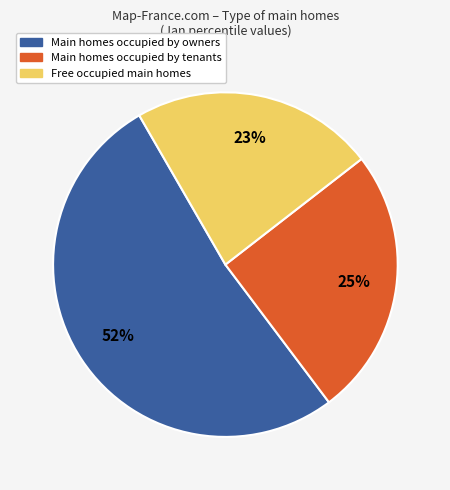

Is there any slice that represents more than half of the pie?

Yes